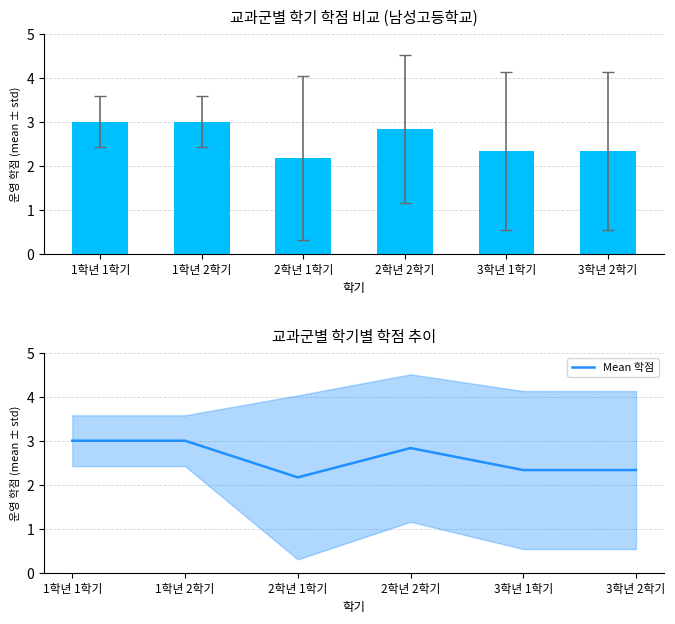

What is the smallest value displayed?

2.2